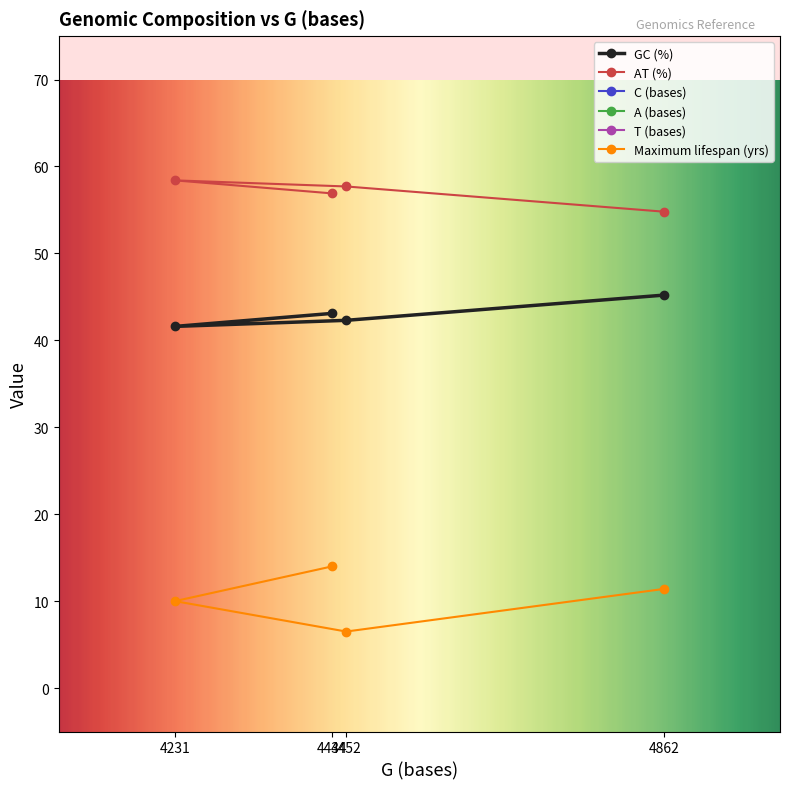

What is the label of the 4th point from the left?

4862